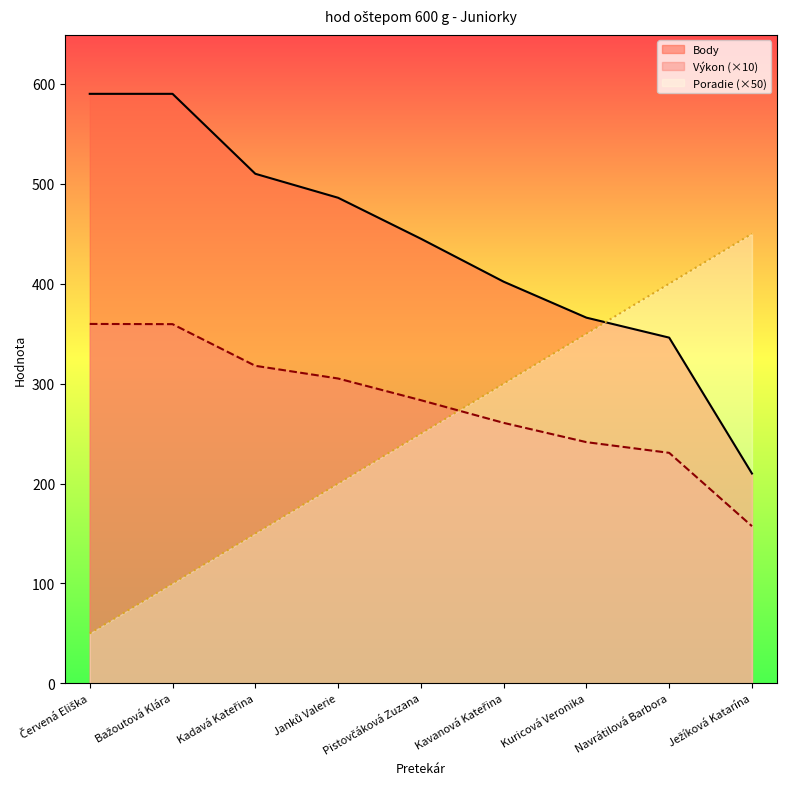

Where does the Poradie series first go above 250?

Kavanová Kateřina